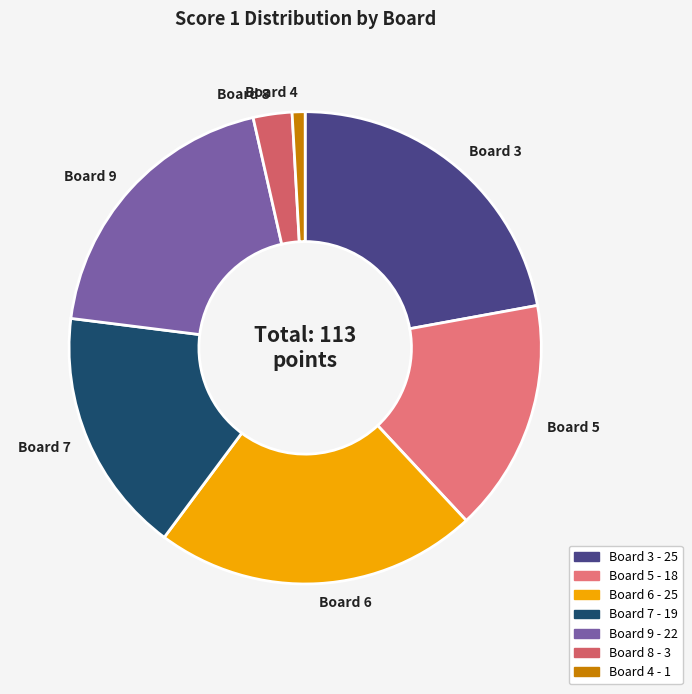

Does any single category account for the majority?

No